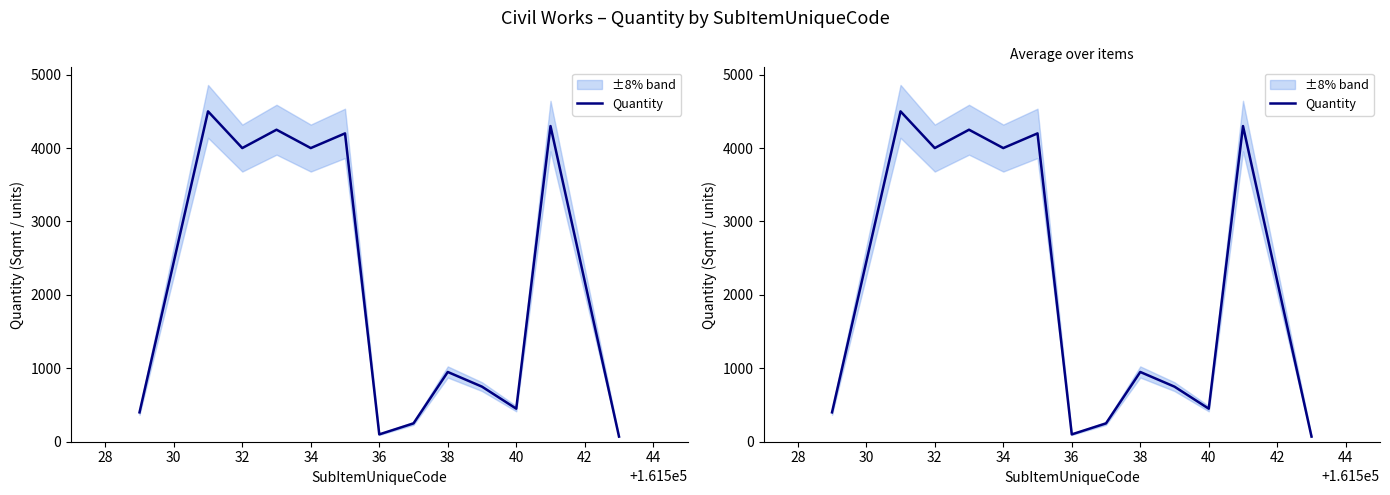

At which label is the value closest to 2285?

38